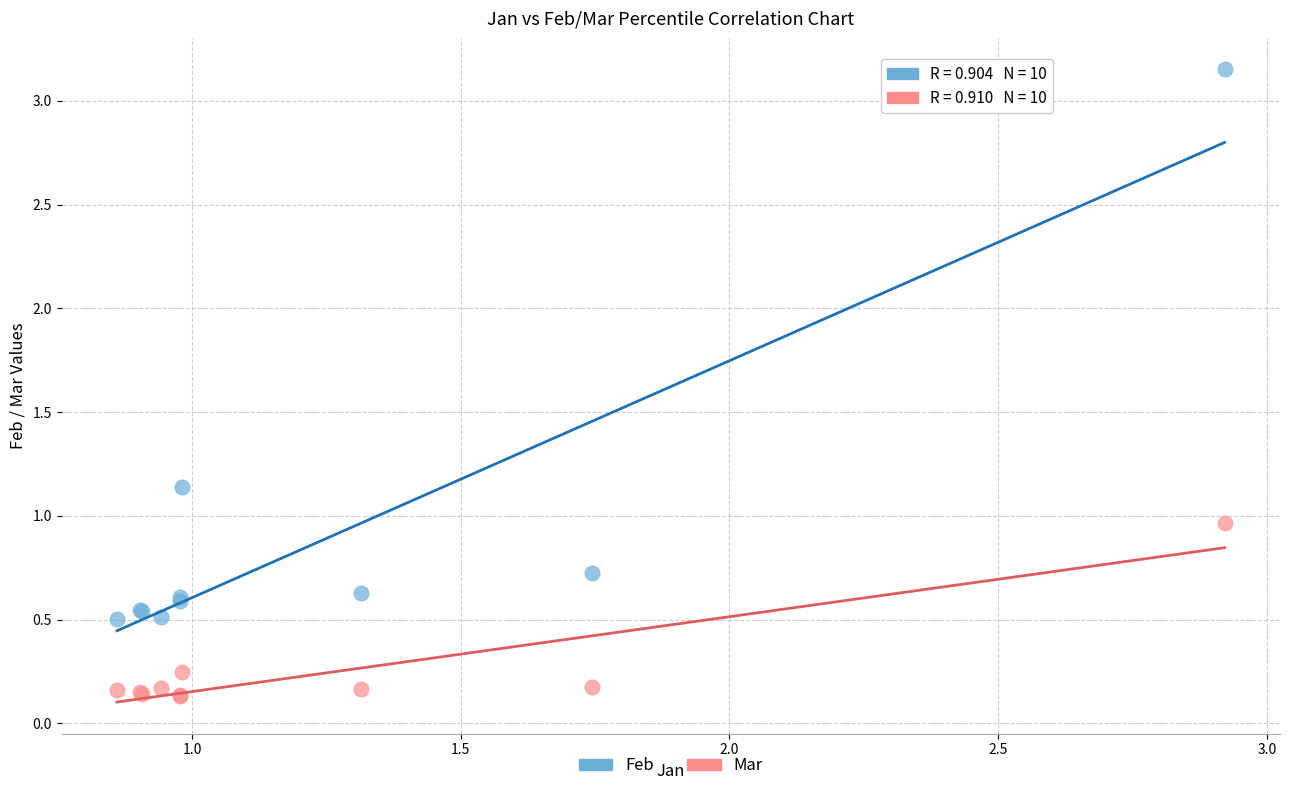

Which series has the largest Y range (max minus min)?

Feb